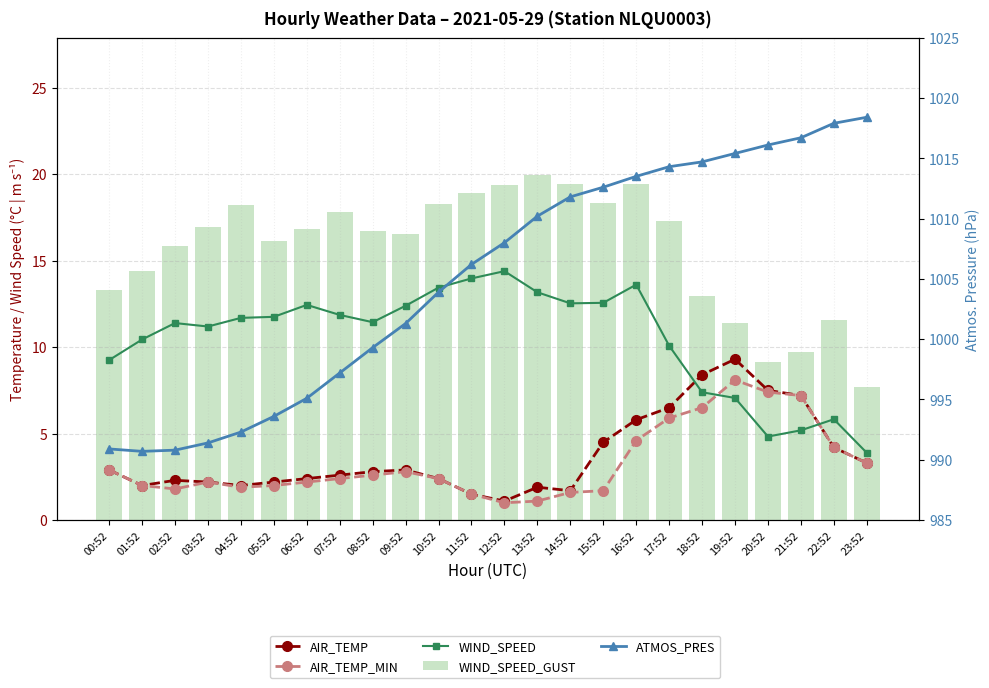

Is it true that ATMOS_PRES equals 351.3 at 09:52?

False